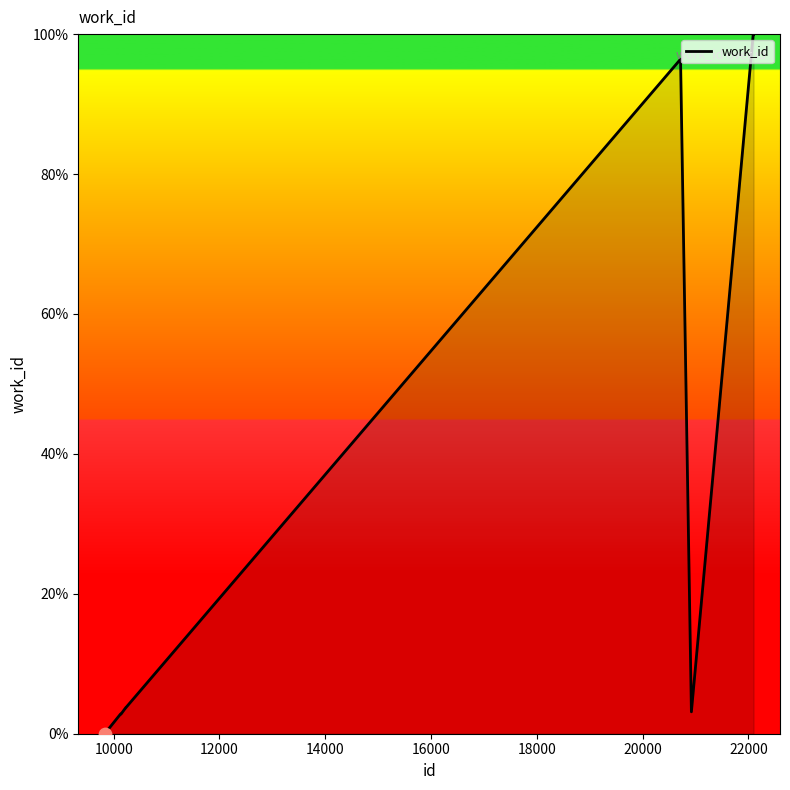

What is the maximum value shown in the chart?

100.0